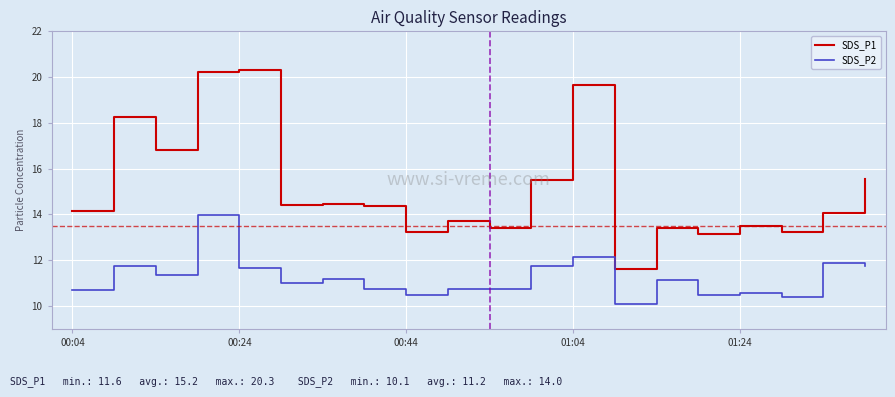

What is the maximum value for SDS_P2?

14.0